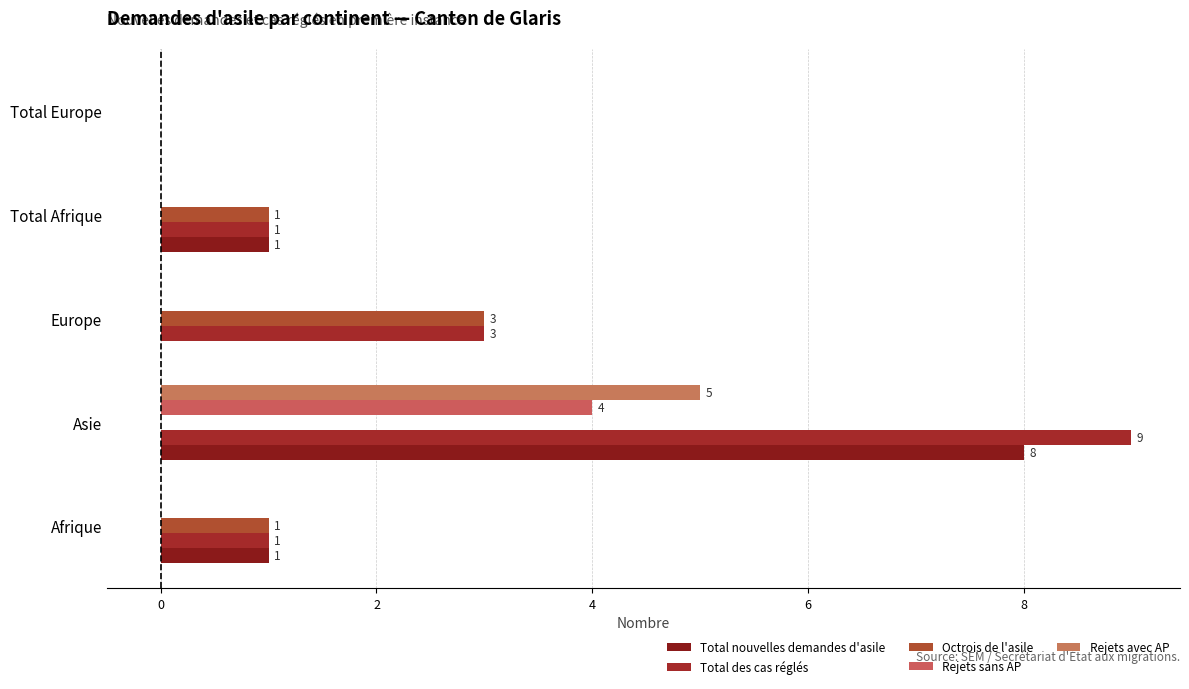

What is the highest value of the Octrois de l'asile series?

3